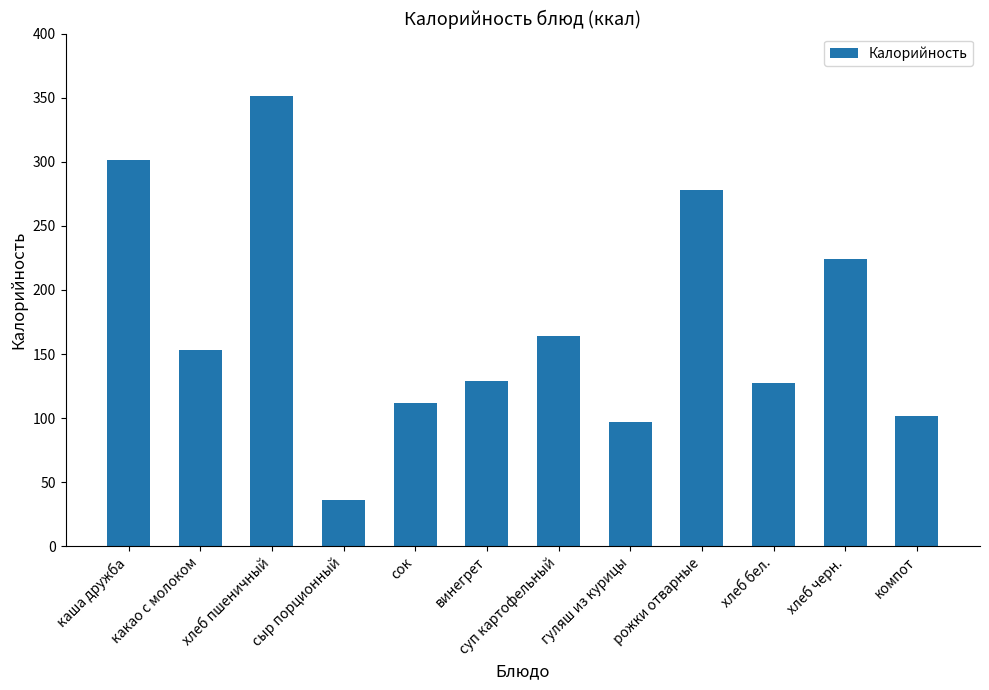

Between хлеб пшеничный and суп картофельный, which is larger?

хлеб пшеничный